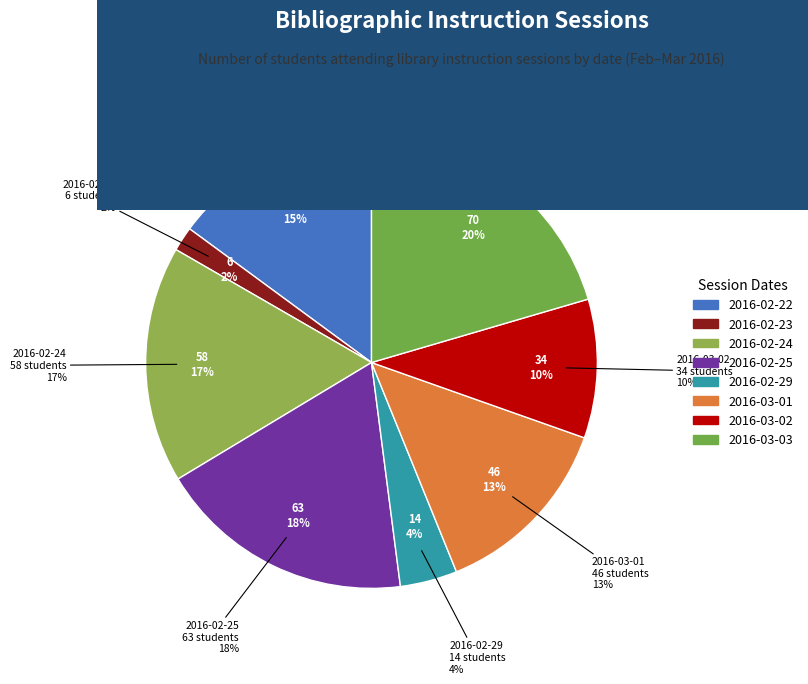

To the nearest percent, what is the difference between the largest and smallest slice percentages?

19%